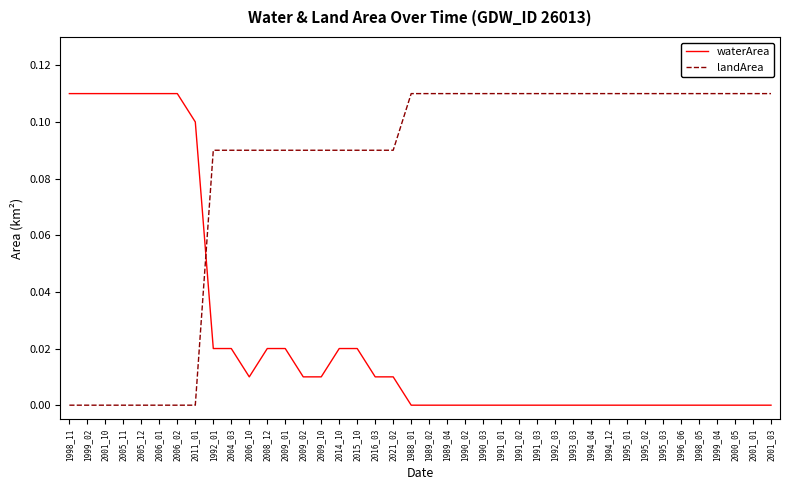

After their last crossing, which series has the higher values: landArea or waterArea?

landArea